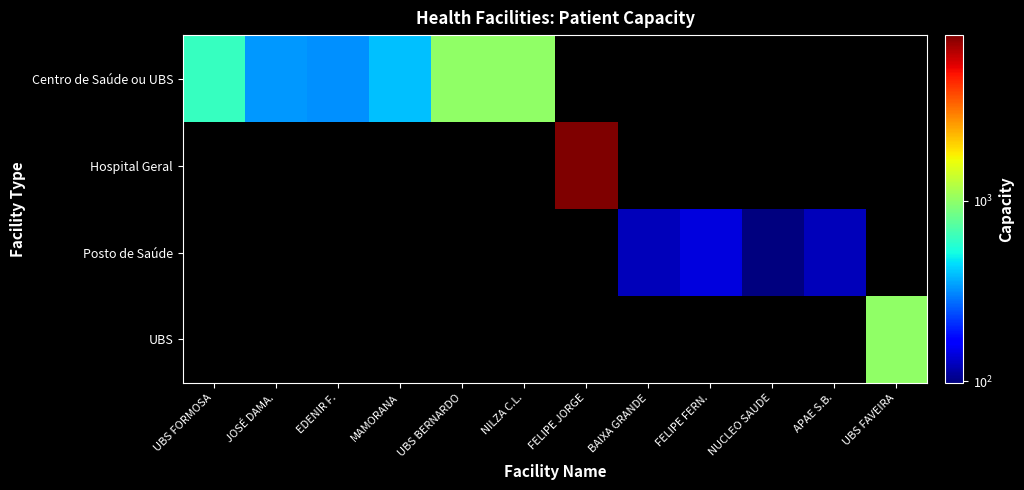

Which category has the lowest value across all series?

FELIPE JORGE